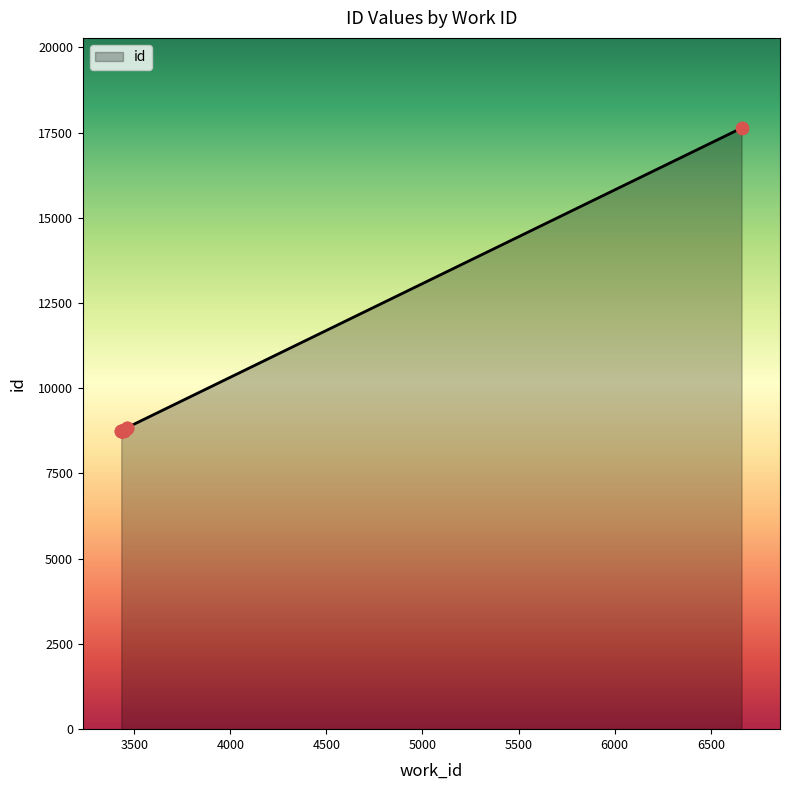

What is the change in value from 3439 to 3445?

+7